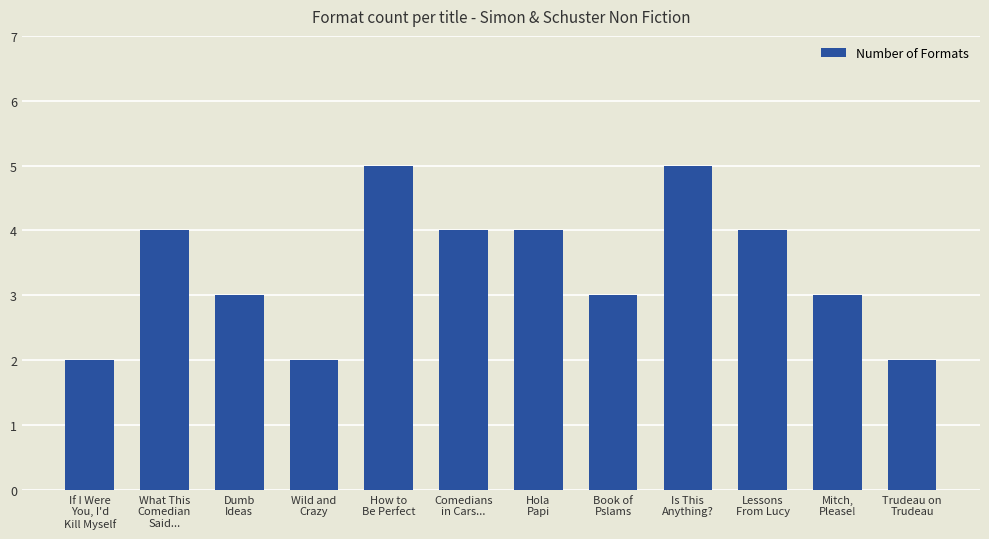

What is the difference between the maximum and minimum values?

3